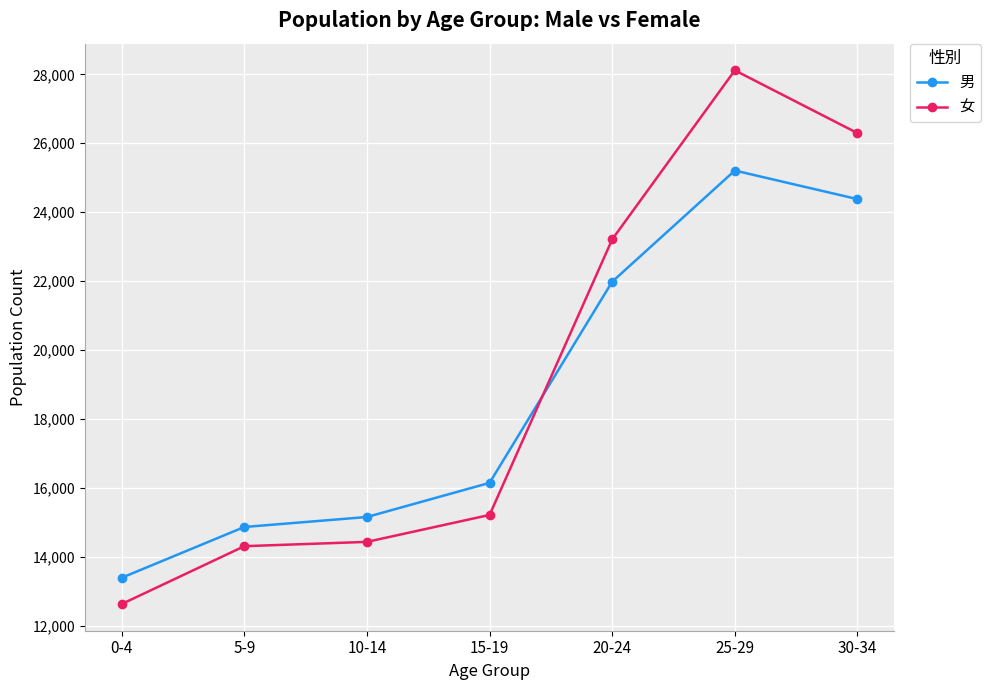

Which series has the largest total across all categories?

女